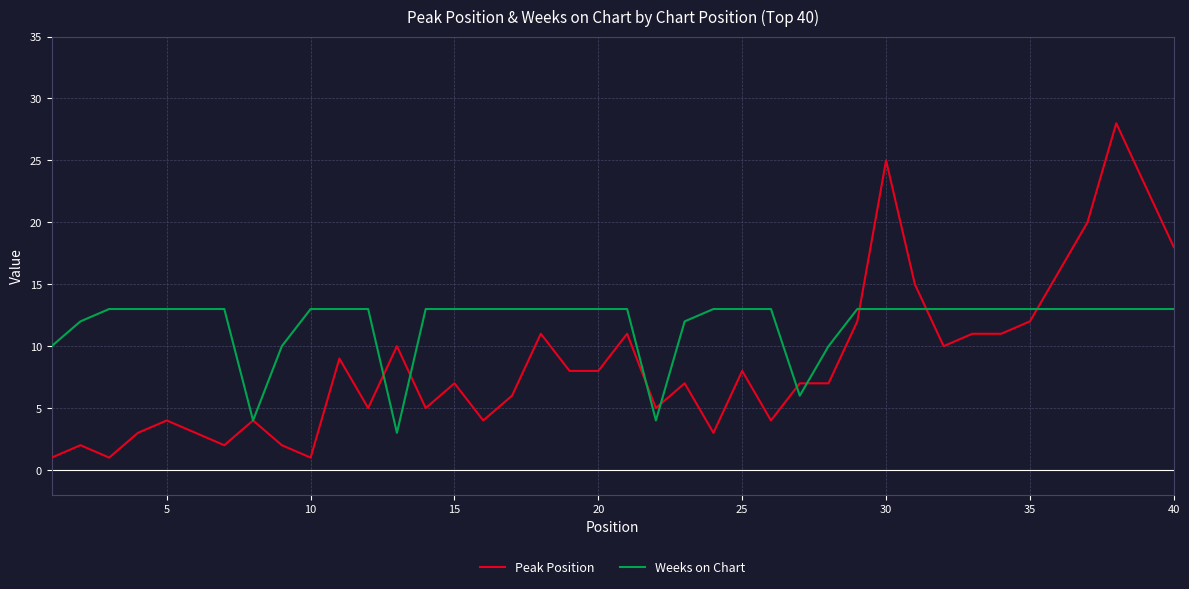

Reading left to right, extract all data points from this chart.

Peak Position: 1	2	1	3	4	3	2	4	2	1	9	5	10	5	7	4	6	11	8	8	11	5	7	3	8	4	7	7	12	25	15	10	11	11	12	16	20	28	23	18
Weeks on Chart: 10	12	13	13	13	13	13	4	10	13	13	13	3	13	13	13	13	13	13	13	13	4	12	13	13	13	6	10	13	13	13	13	13	13	13	13	13	13	13	13